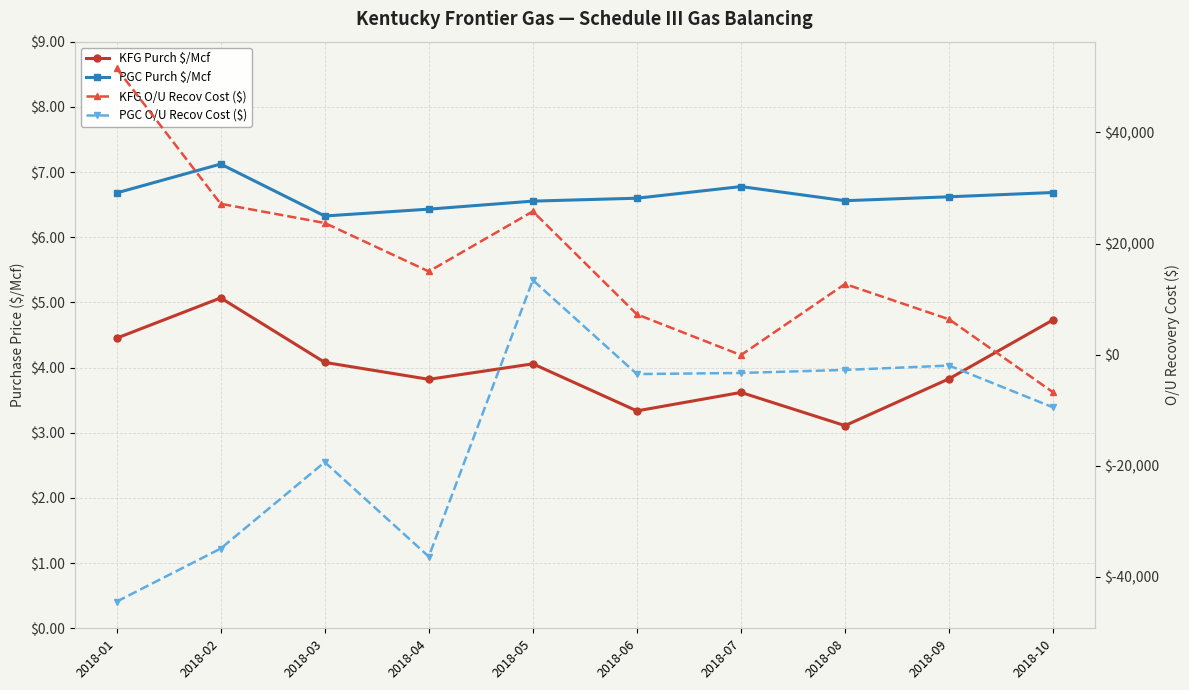

What is the value of the PGC Purch $/Mcf point at the 4th from the left?

6.4